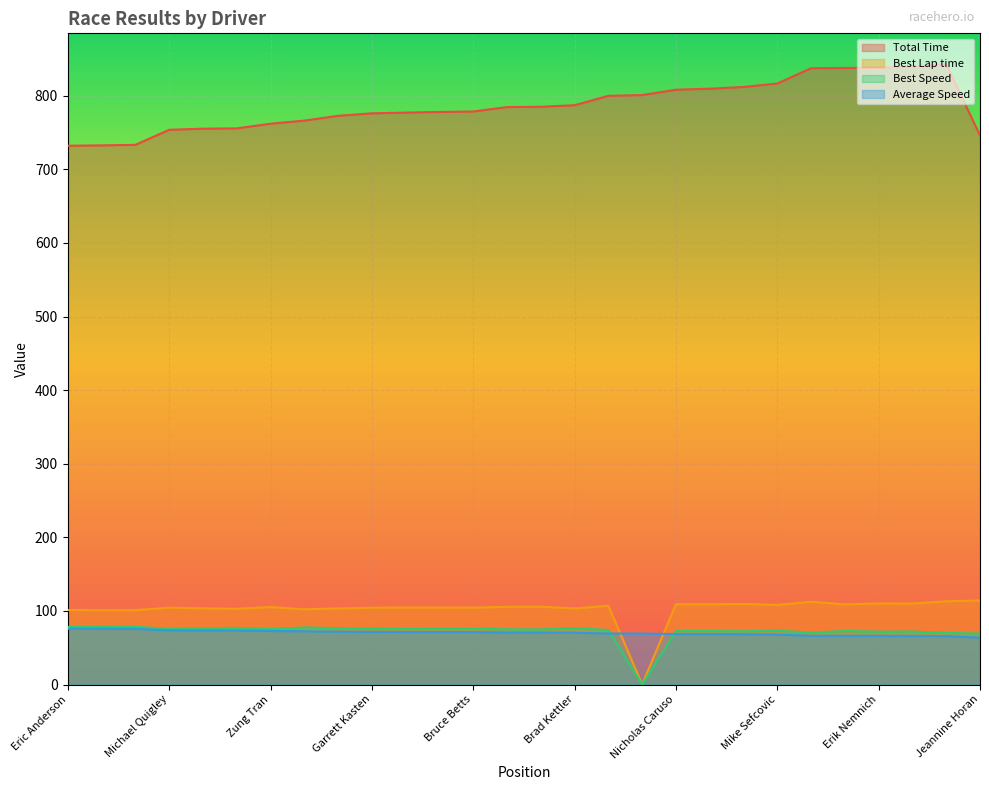

At which category is the sum across all series the highest?

Cecil Morris